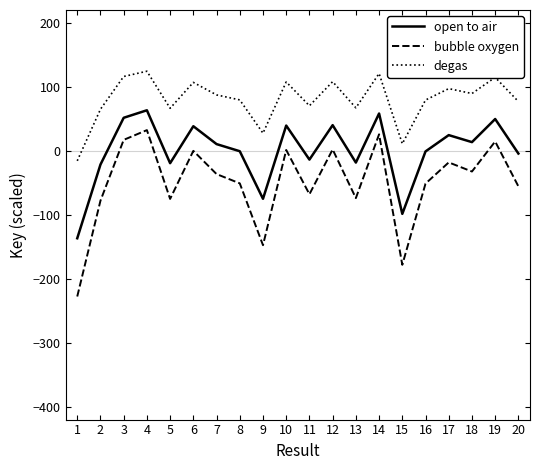

Which series has the largest total across all categories?

degas